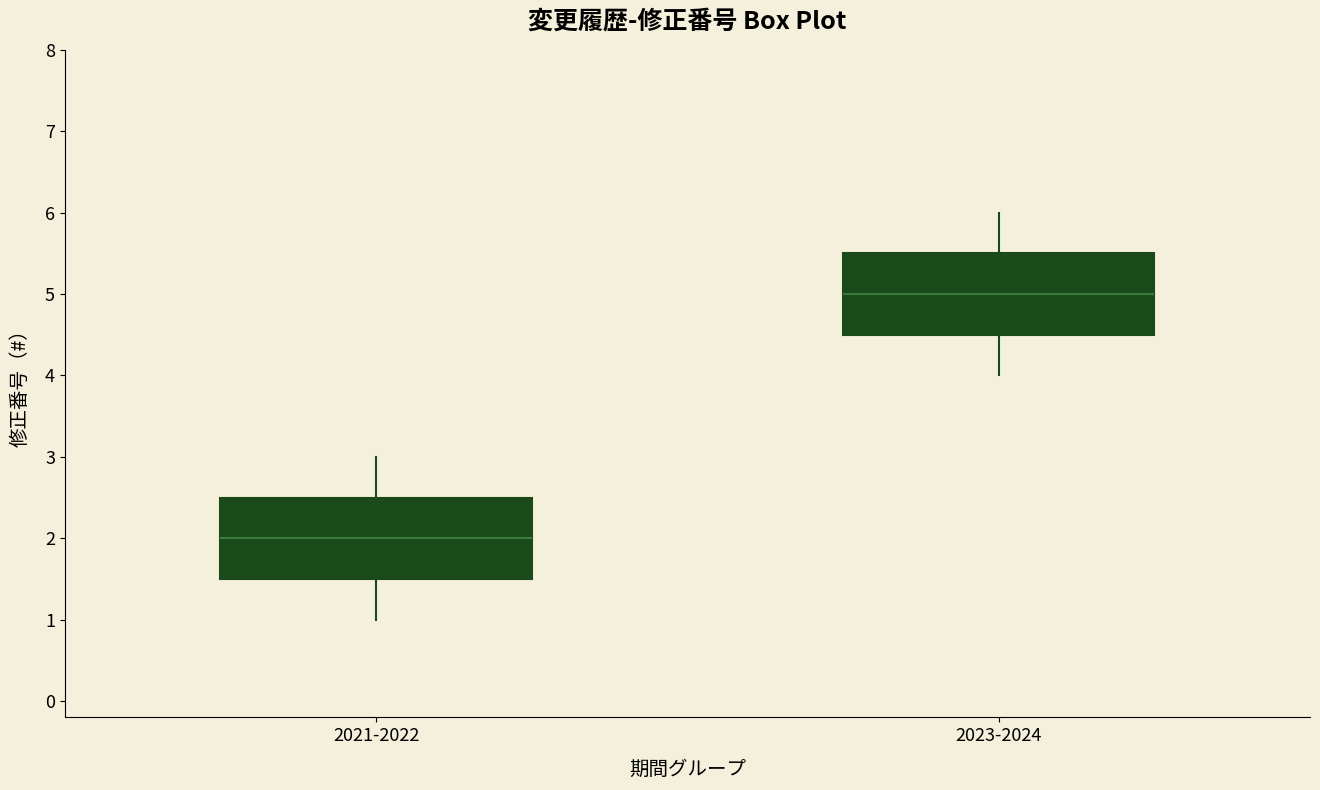

Which box has the lowest median line?

2021-2022